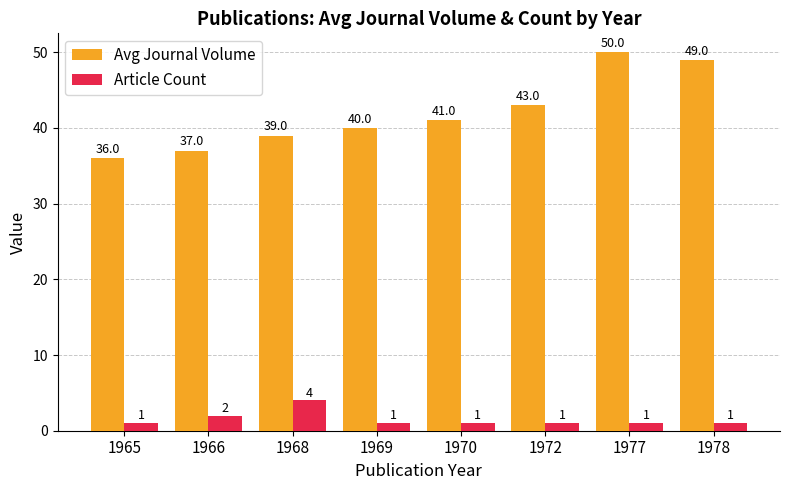

True or false: Avg Journal Volume has a value of 66 at 1970.

False